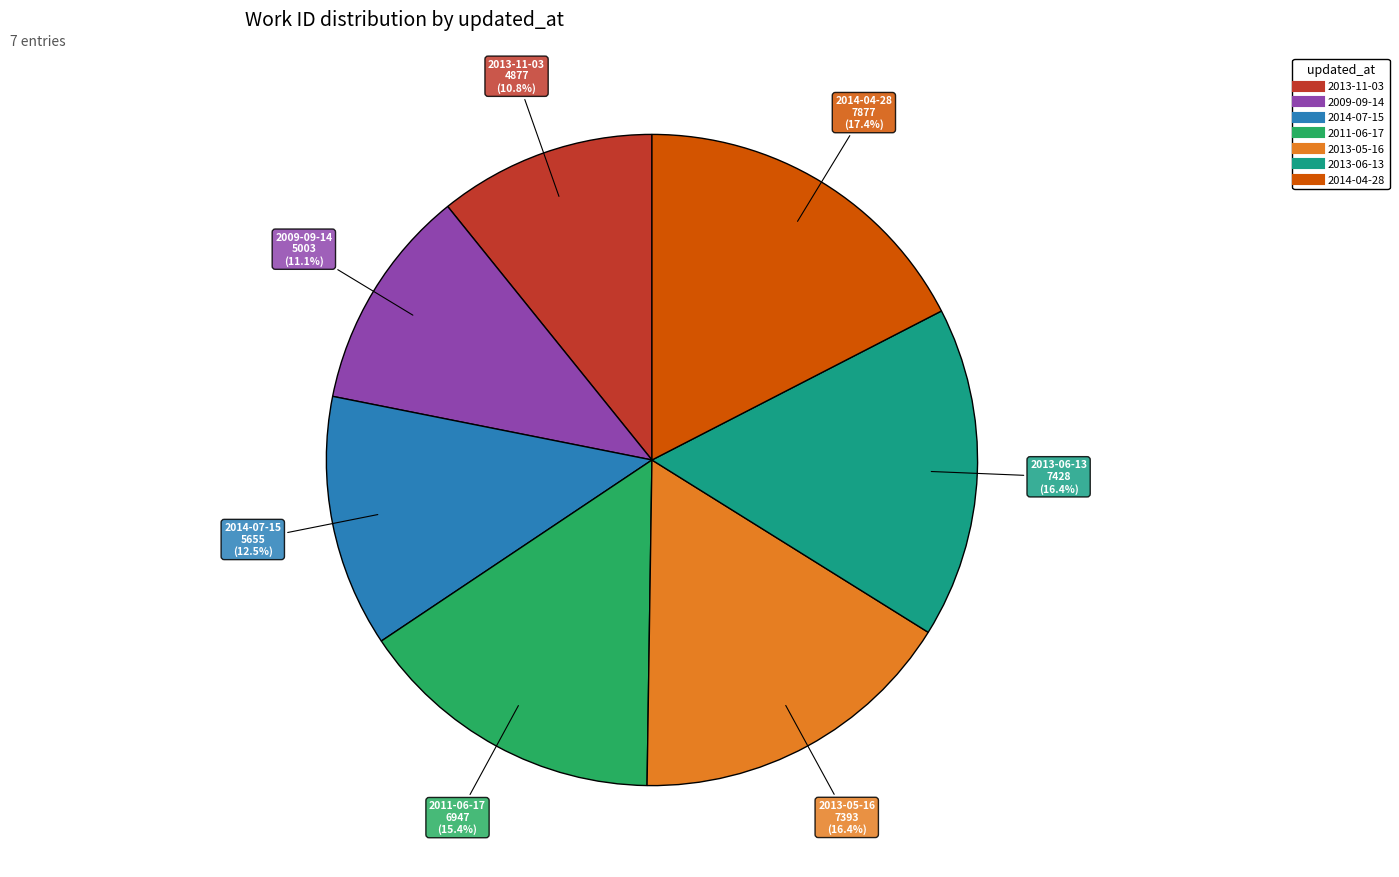

Count the number of slices in the pie.

7